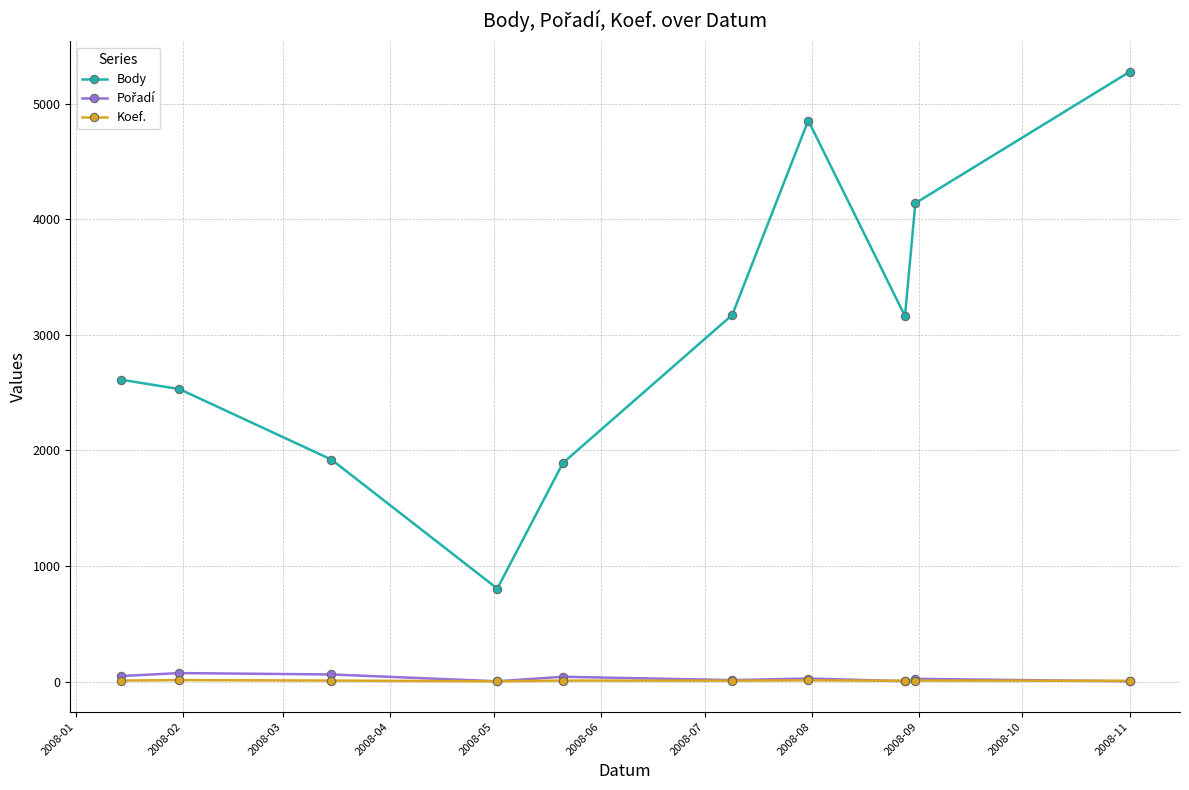

What is the maximum value shown in the chart?

5275